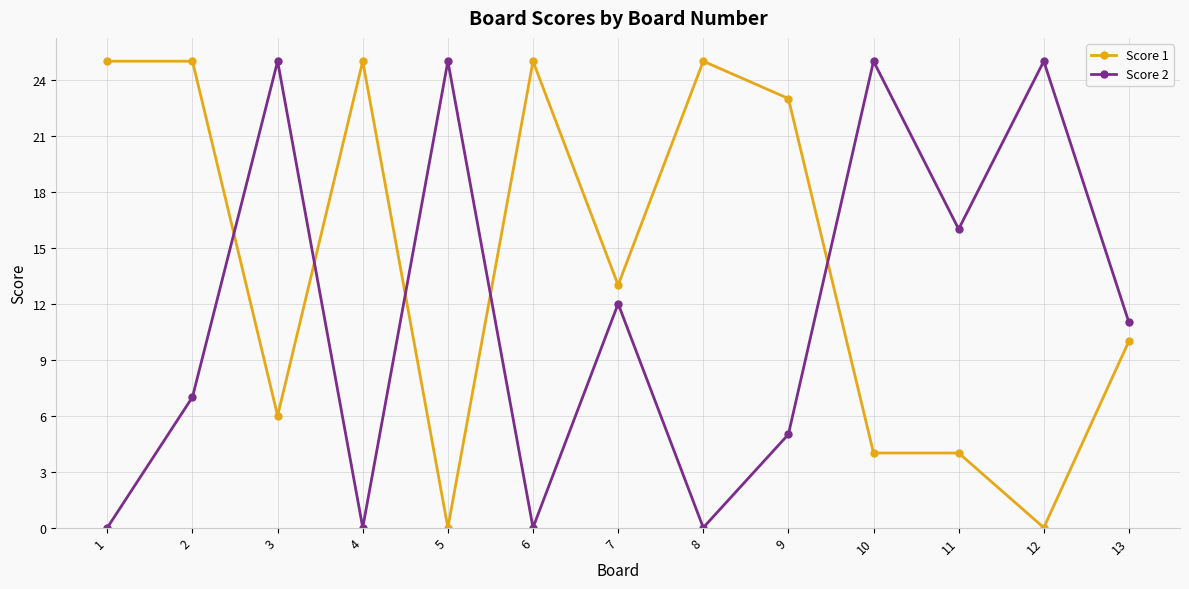

What is the value of the Score 1 point at the 6th from the left?

25